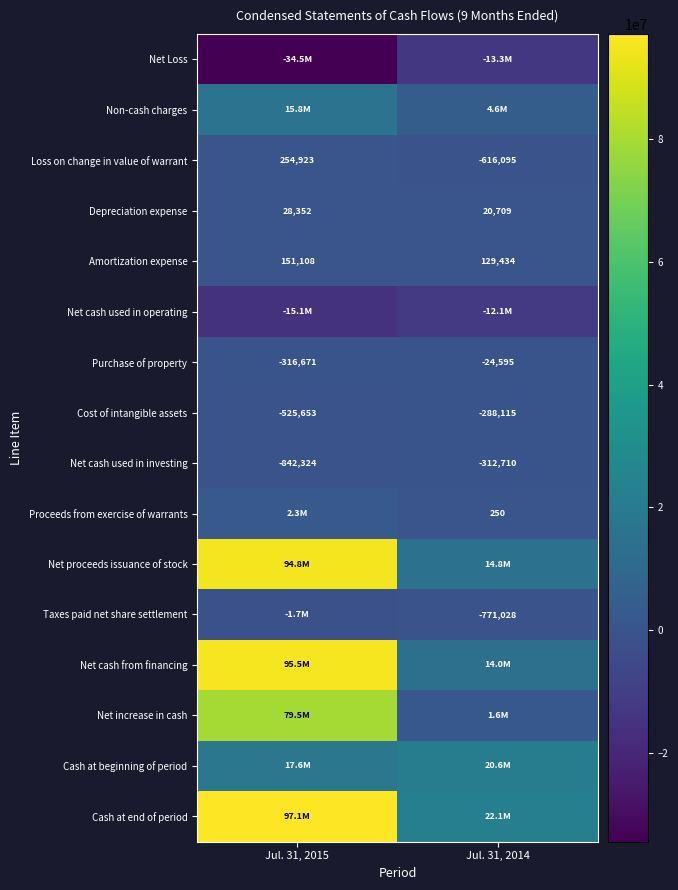

List the series in order of their peak value, lowest first.

Net Loss, Net cash used in operating, Taxes paid net share settlement, Net cash used in investing, Cost of intangible assets, Purchase of property, Depreciation expense, Amortization expense, Loss on change in value of warrant, Proceeds from exercise of warrants, Non-cash charges, Cash at beginning of period, Net increase in cash, Net proceeds issuance of stock, Net cash from financing, Cash at end of period